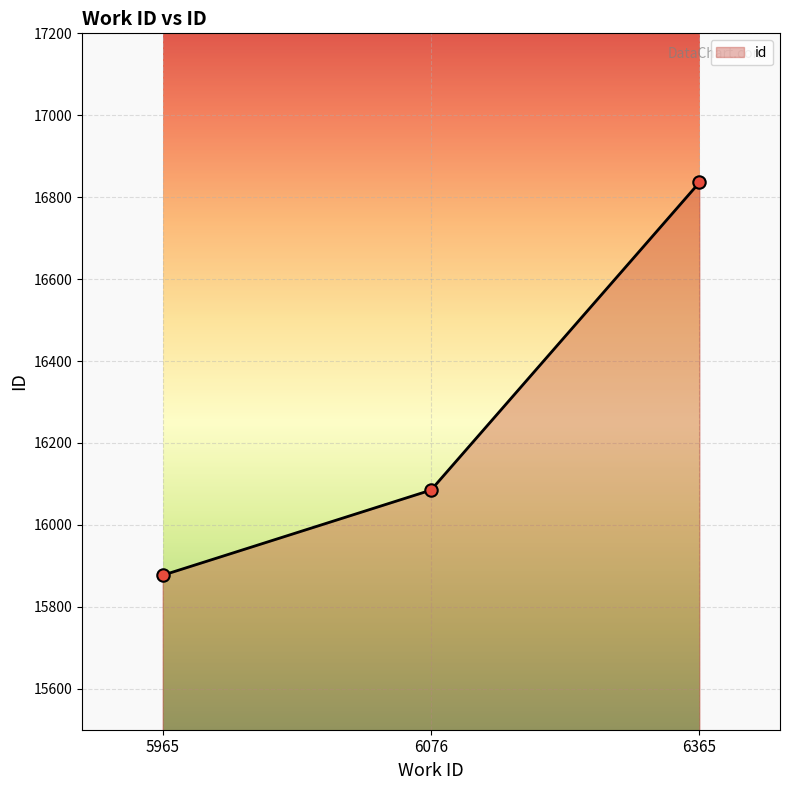

What is the change in value from 6076 to 6365?

+751